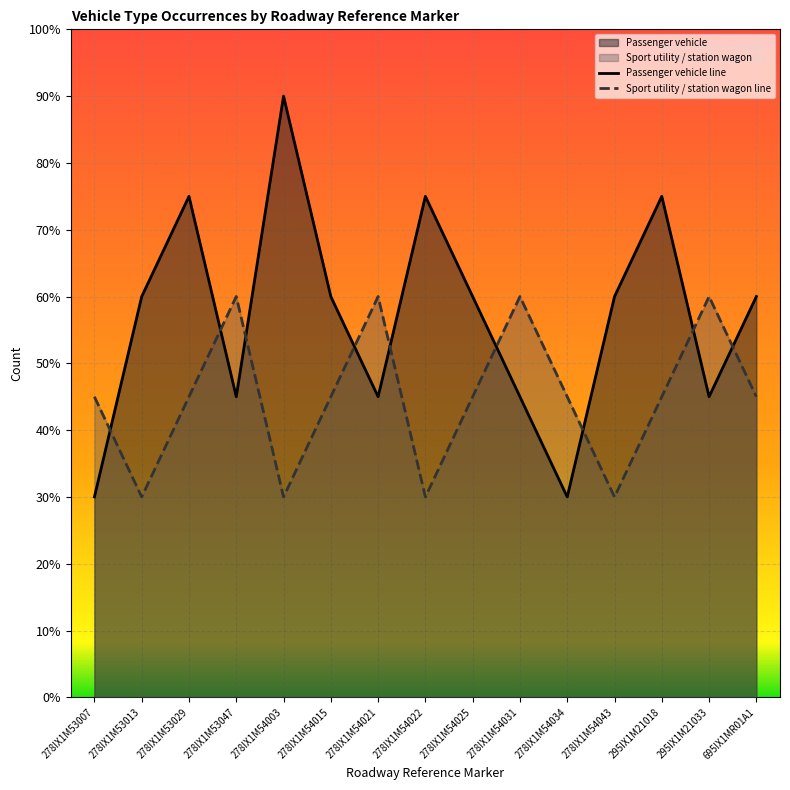

What is the minimum value shown in the chart?

3.0